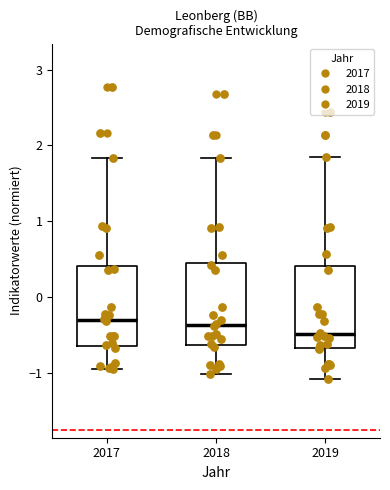

Where is the upper edge of the box at x = 2018 on the y-axis? The values are not printed on the chart, so give them approximately, as read against the axis.

0.5